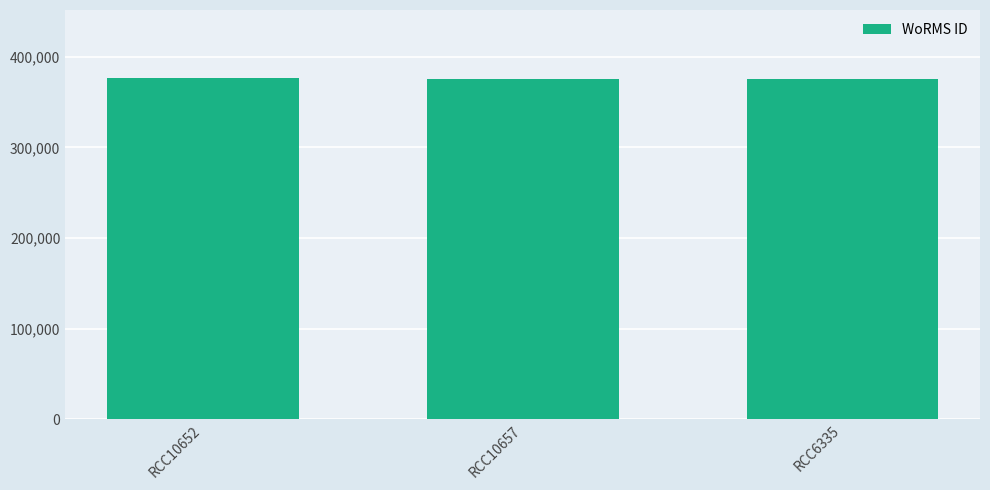

What is the approximate value at RCC6335?

375874